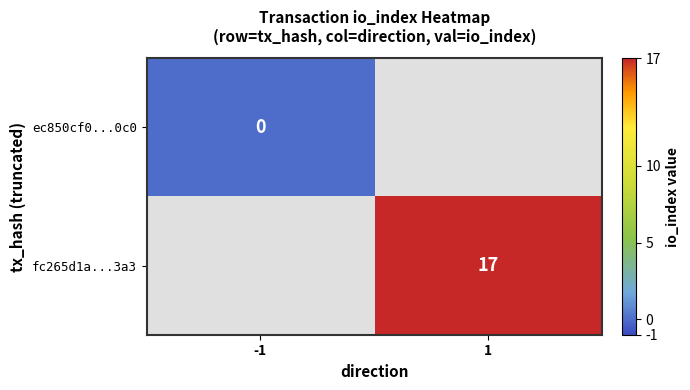

Is it true that fc265d1a...3a3 equals 26 at 1?

False